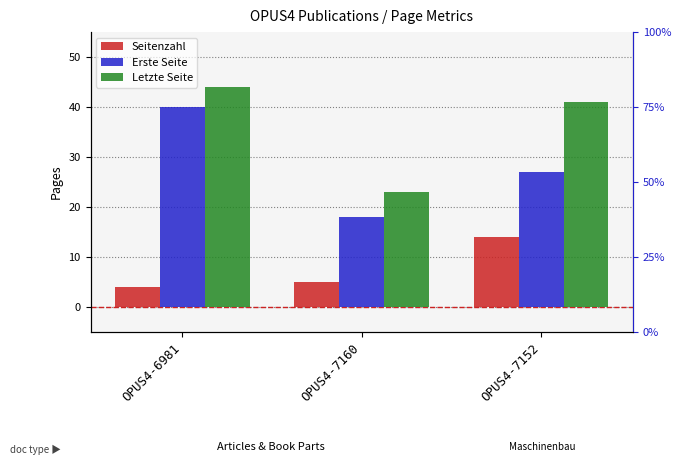

How many data points in Erste Seite are less than 27?

1